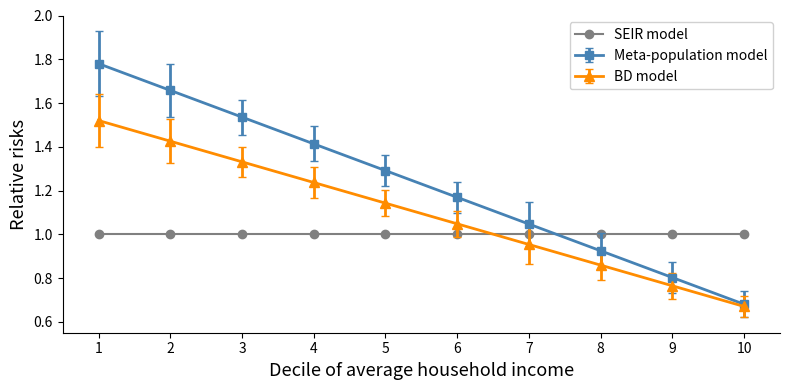

The value of Meta-population model at 6 is 0.3. True or false?

False